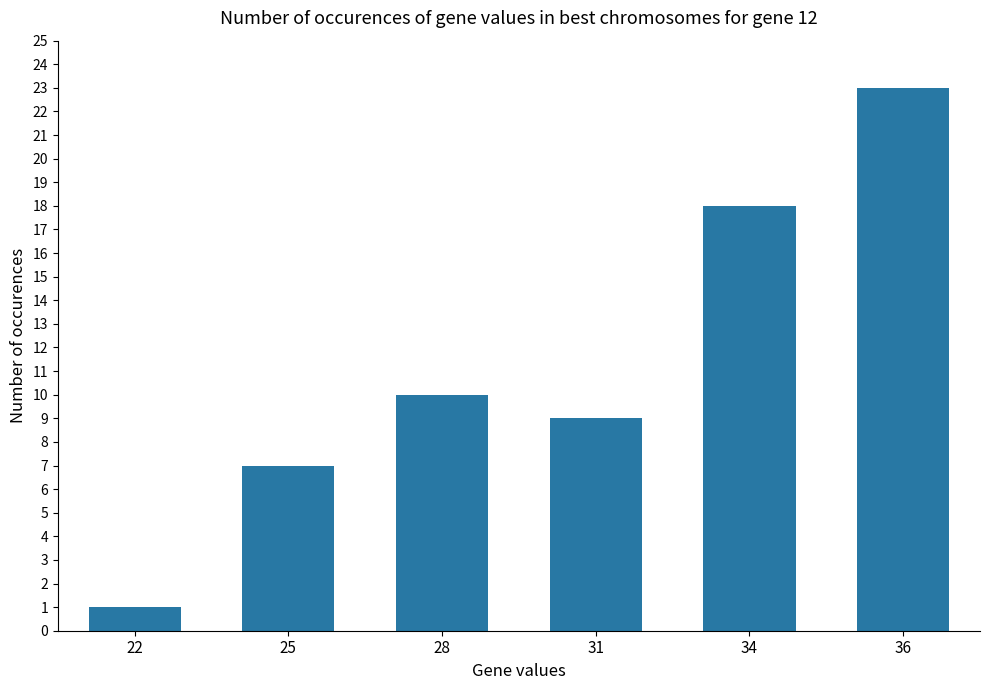

What is the minimum value shown in the chart?

1